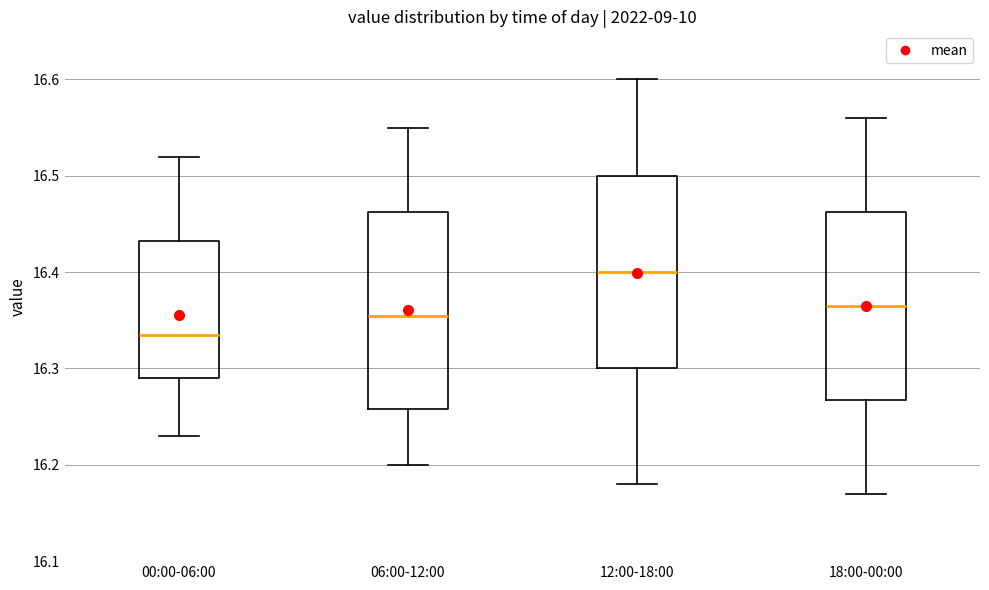

Where does the lower whisker of the box for 12:00-18:00 end on the y-axis? The values are not printed on the chart, so give them approximately, as read against the axis.

16.18